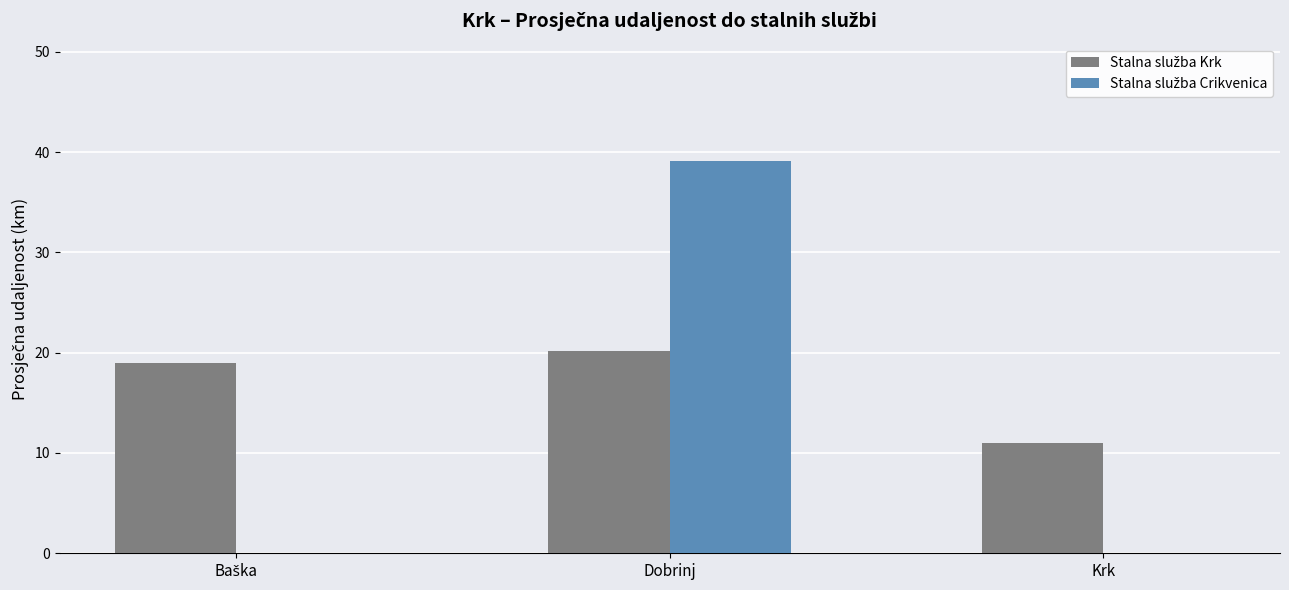

Which label corresponds to the largest value in the chart?

Dobrinj